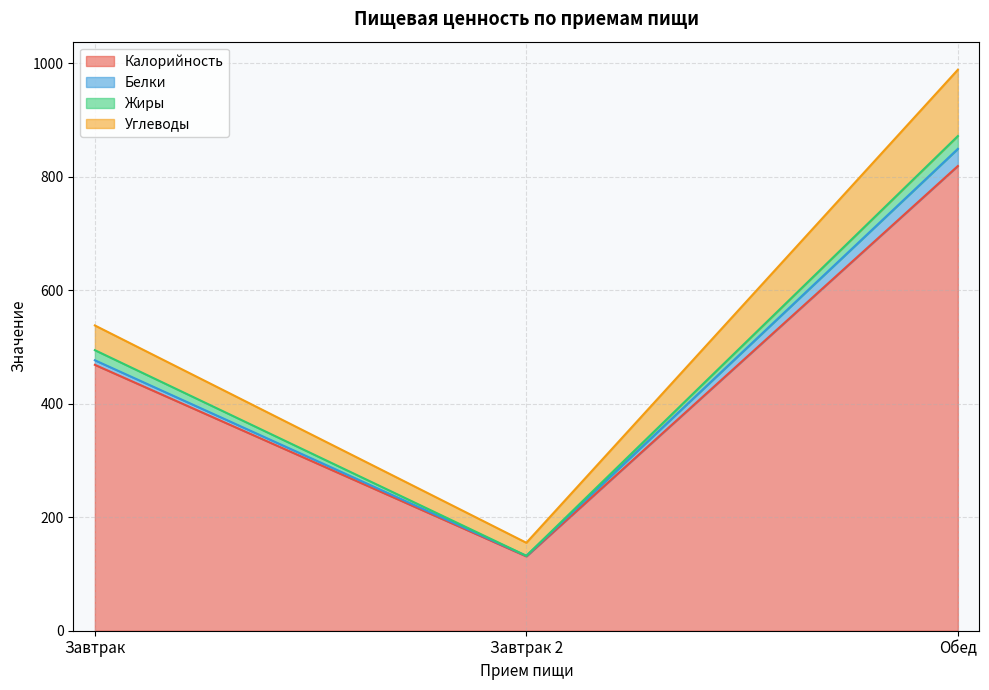

What is the minimum value for Углеводы?

23.0